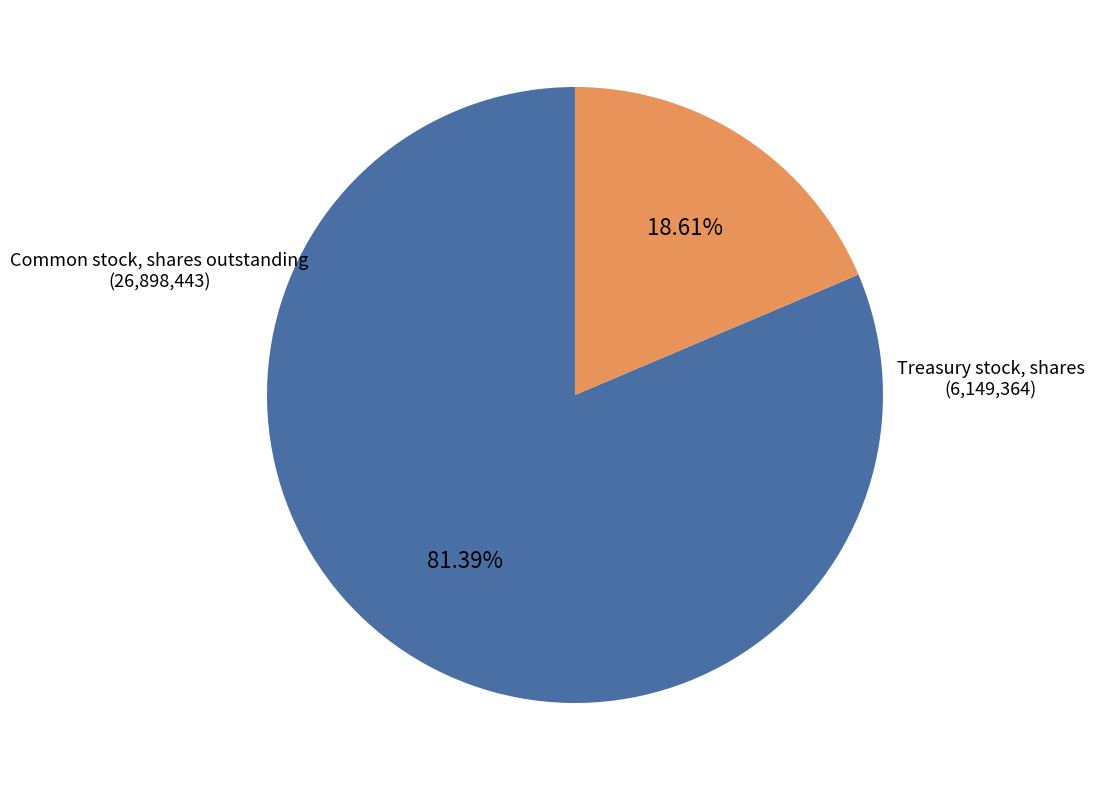

Count the number of slices in the pie.

2